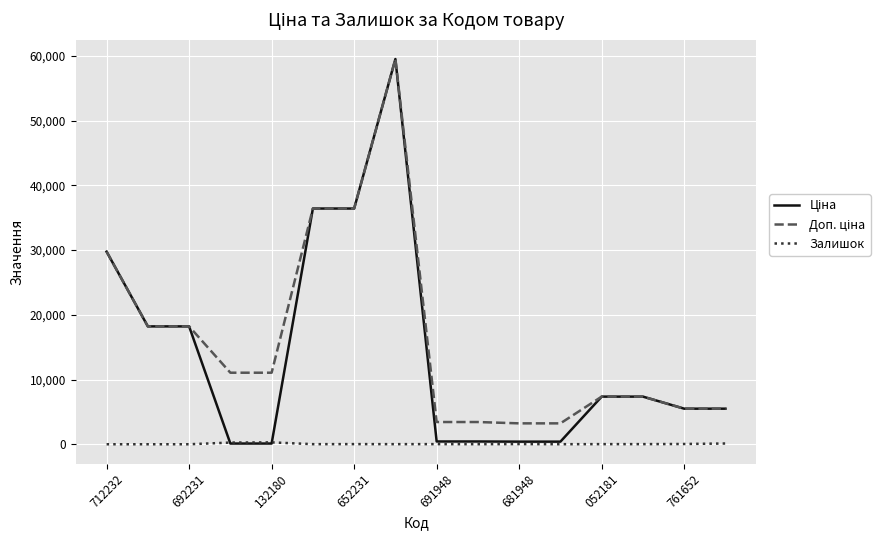

What is the greatest value displayed?

59523.0